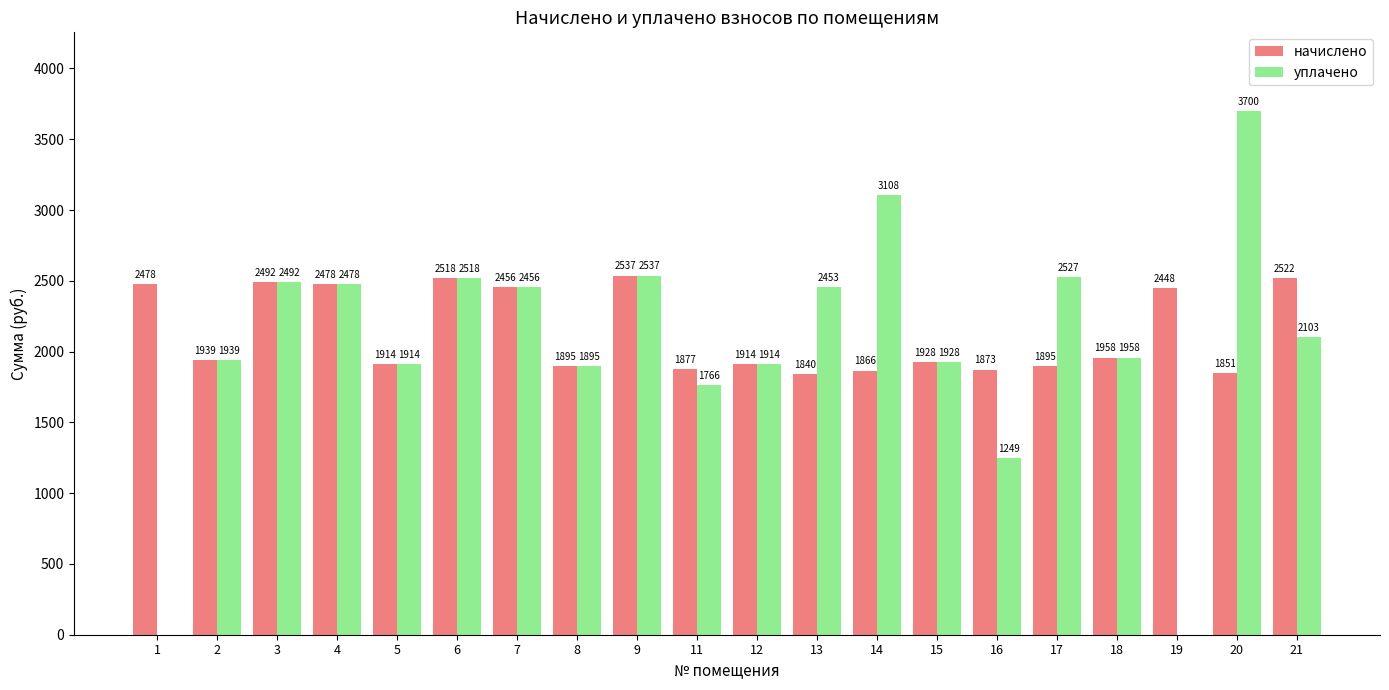

What is the sum of all начислено values?

42677.0